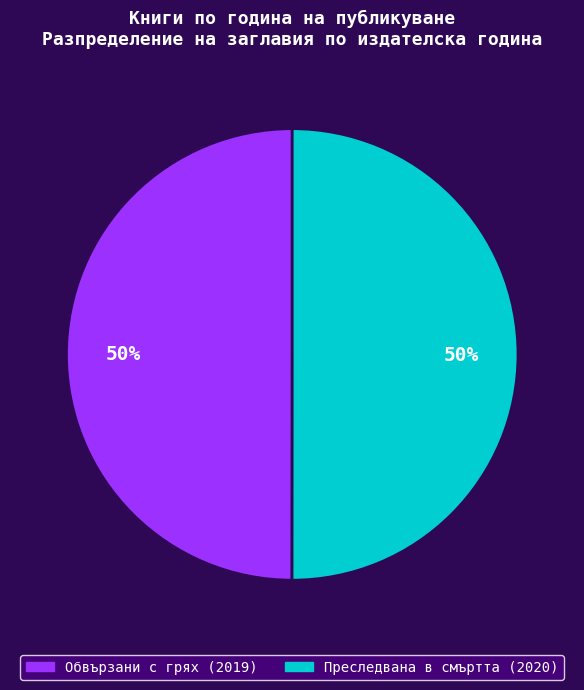

Is it true that Обвързани с грях is 50% of the pie?

True